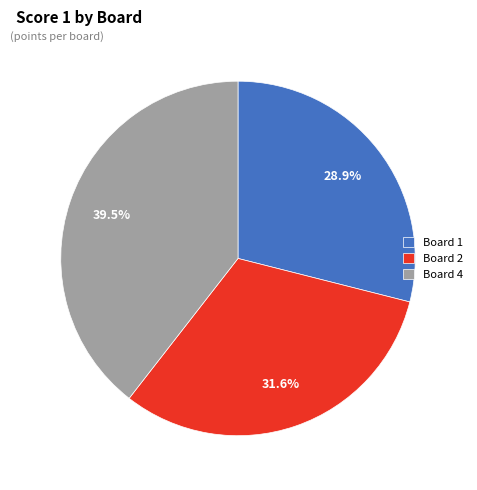

What percentage do Board 2 and Board 1 together represent?

60.5%